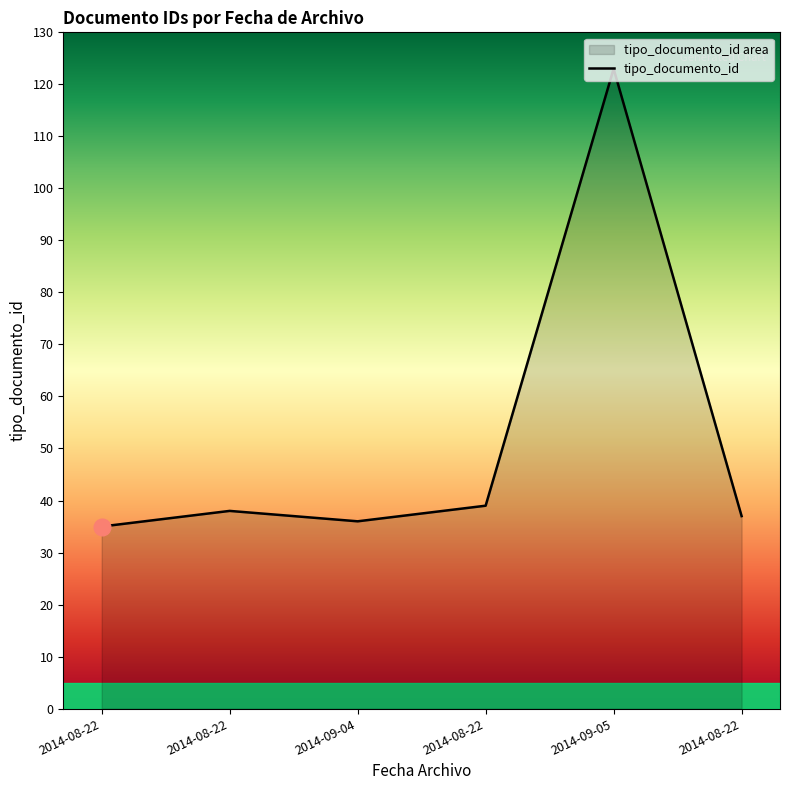

Reading right to left, transcribe all the data shown in this chart.

37	123	39	36	38	35